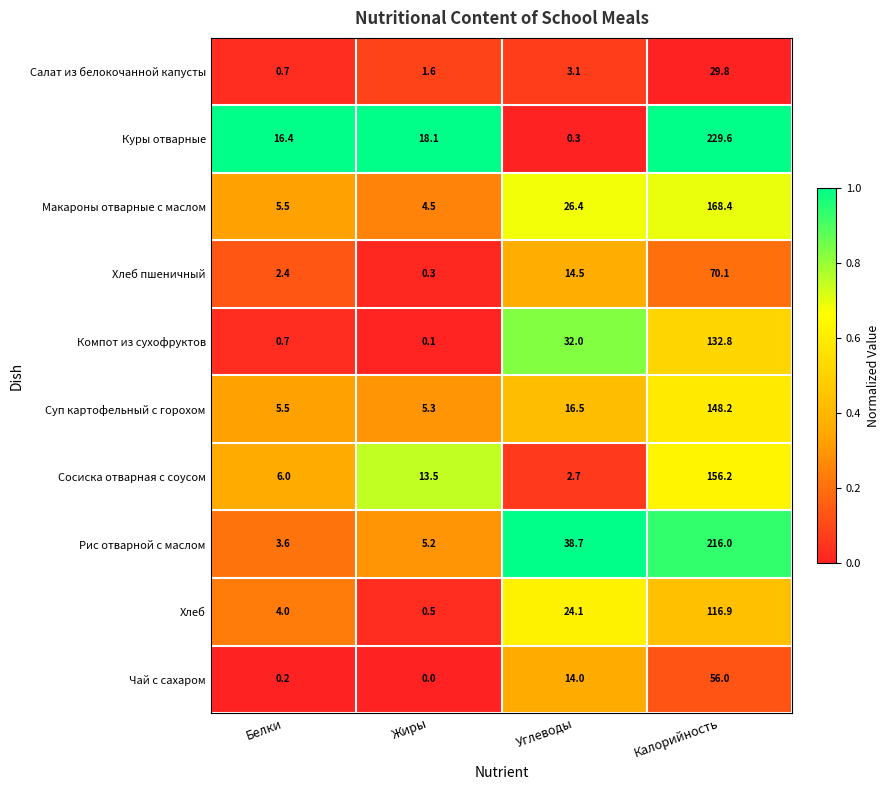

What is the sum of all Суп картофельный с горохом values?

175.5